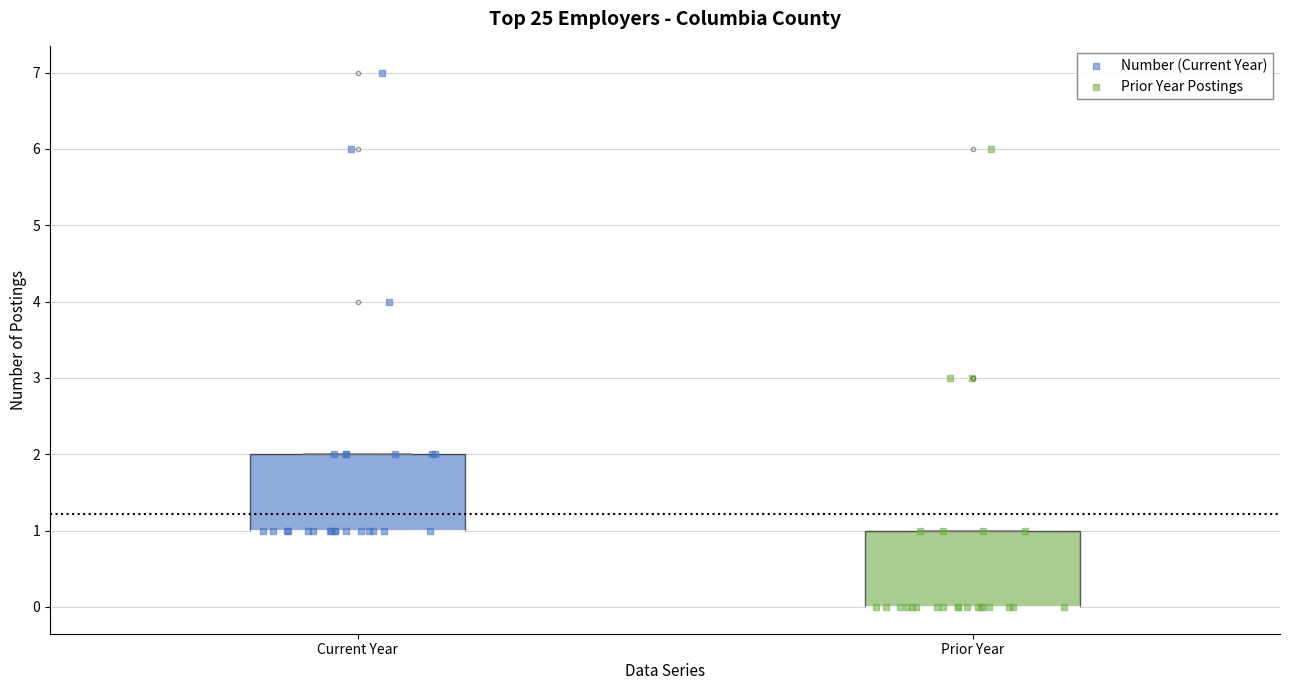

Reading left to right, read every box against the y-axis: the position of its median line, the range the box covers, and the ends of its whiskers. The values are not printed on the chart, so give them approximately, as read against the axis.

Current Year: median 1 (drawn on the box's lower edge), box 1 to 2, whiskers 1 to 2
Prior Year: median 0 (drawn on the box's lower edge), box 0 to 1, whiskers 0 to 1